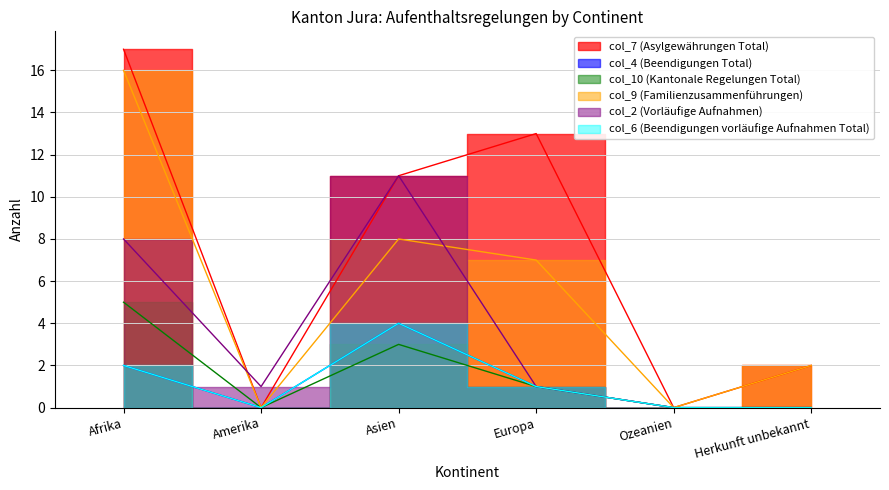

In col_2 (Vorläufige Aufnahmen), how many points are lower than both neighbors (excluding endpoints)?

1